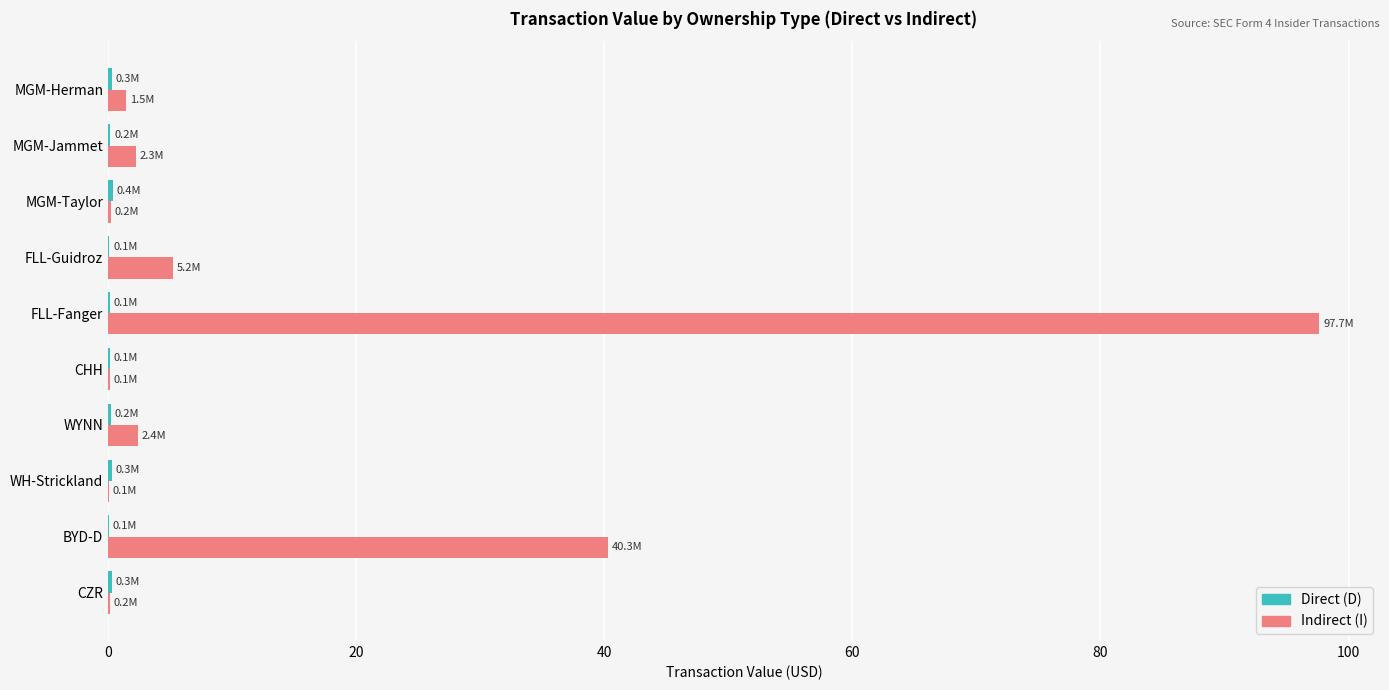

At which category is the sum across all series the highest?

FLL-Fanger